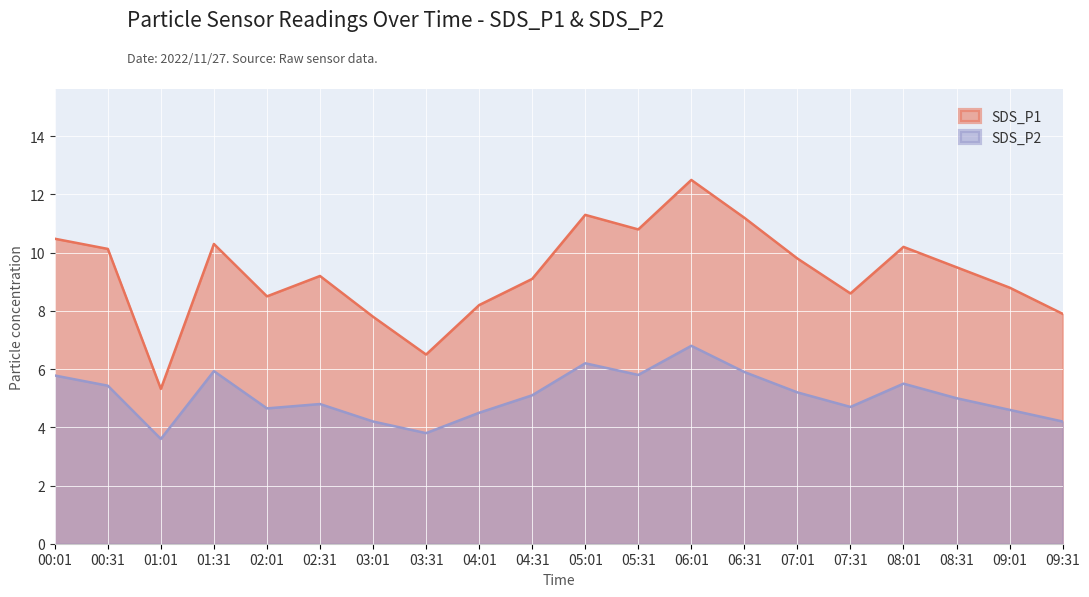

What is the difference between the second highest and minimum values in the SDS_P2 series?

2.6